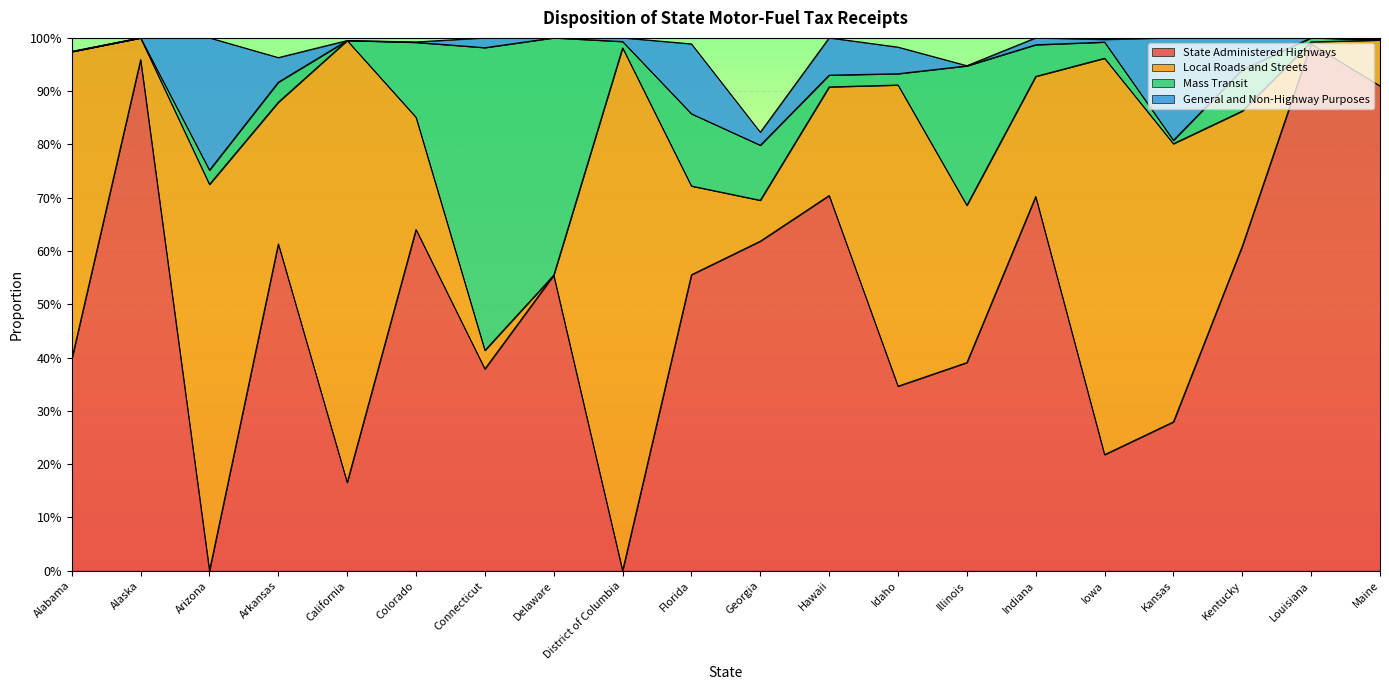

What are all the series names shown in the legend?

State Administered Highways, Local Roads and Streets, Mass Transit, General and Non-Highway Purposes